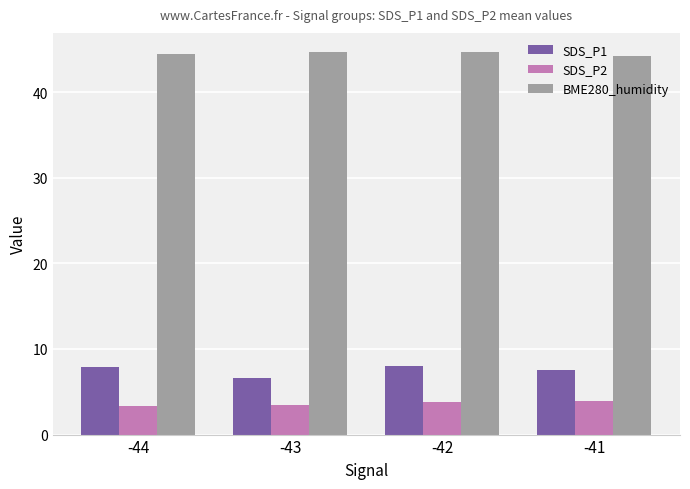

What is the maximum value for SDS_P1?

8.0